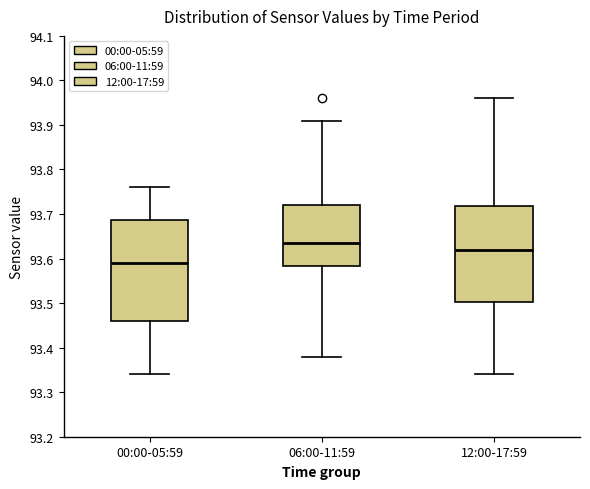

Reading left to right, transcribe this box plot: for each box, give where its median line is, the range the box spans, and where its two whiskers end, as read against the y-axis. The values are not printed on the chart, so give them approximately, as read against the axis.

00:00-05:59: median 93.59, box 93.46 to 93.69, whiskers 93.34 to 93.76
06:00-11:59: median 93.64, box 93.58 to 93.72, whiskers 93.38 to 93.91
12:00-17:59: median 93.62, box 93.50 to 93.72, whiskers 93.34 to 93.96